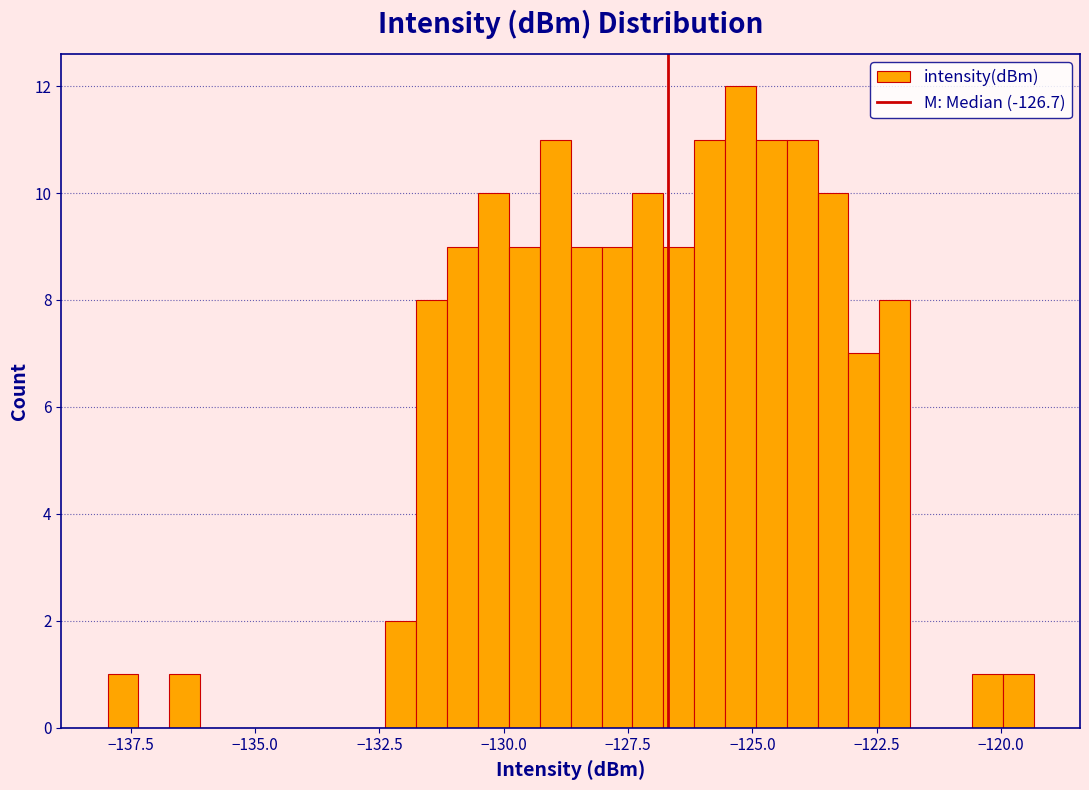

Around what value on the x-axis is the tallest bar? Give the approximate position of its centre, as read against the axis.

-125.0